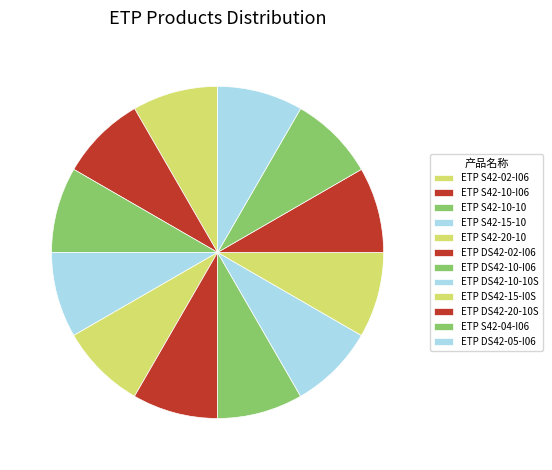

What is the smallest slice in the pie chart?

ETP S42-02-I06